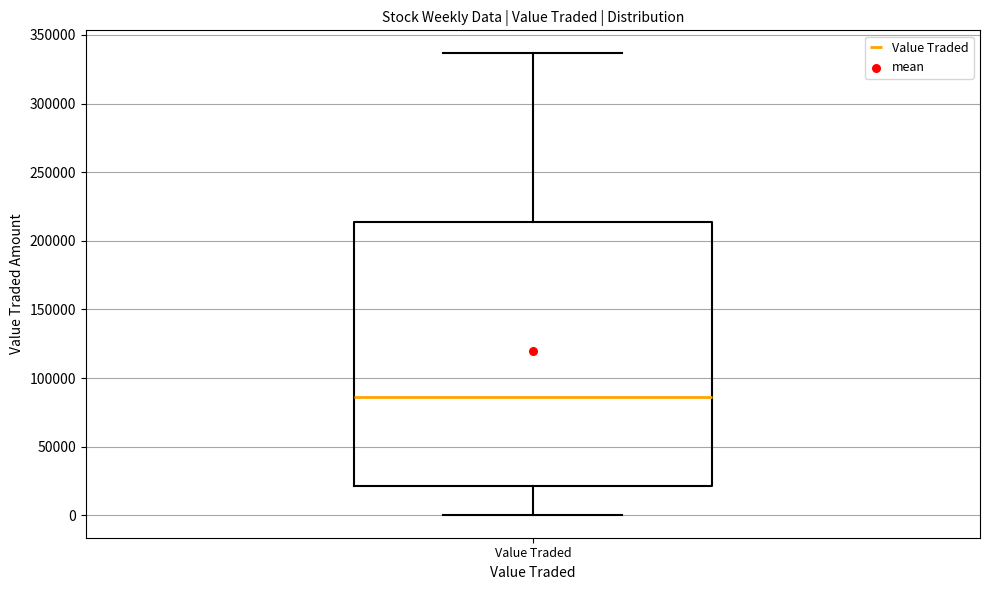

Where does the median line of the box for Value Traded sit on the y-axis? The values are not printed on the chart, so give them approximately, as read against the axis.

85000